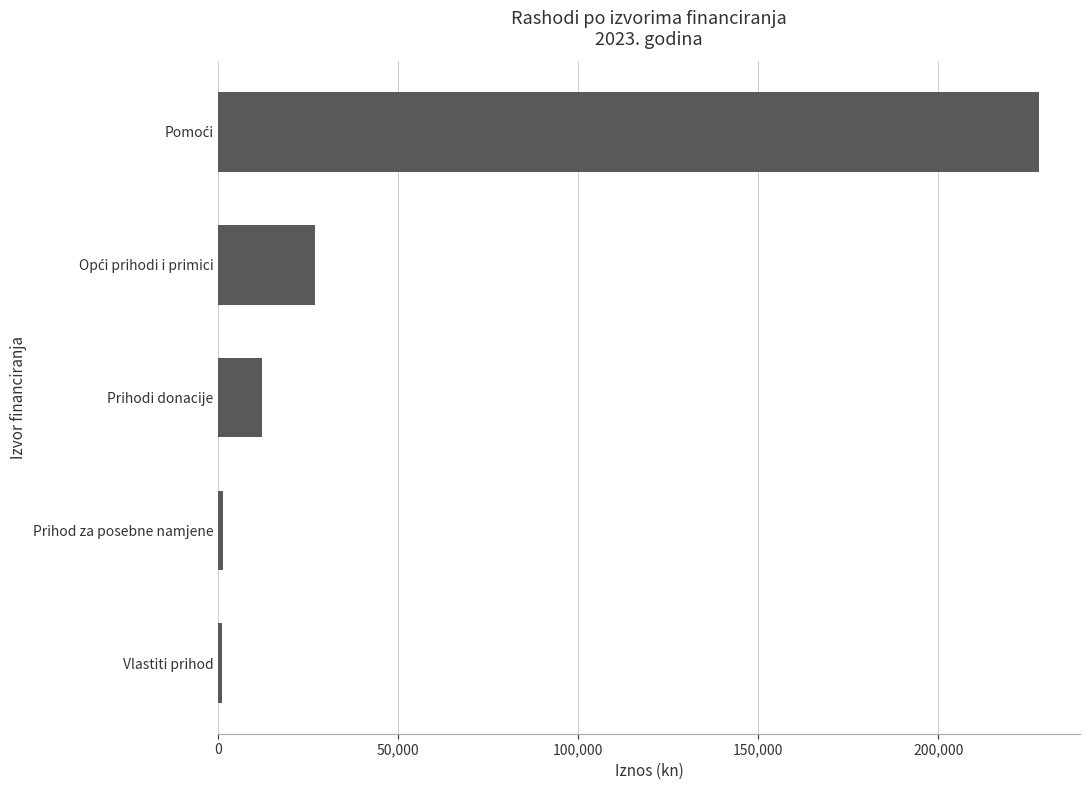

What is the smallest value displayed?

1135